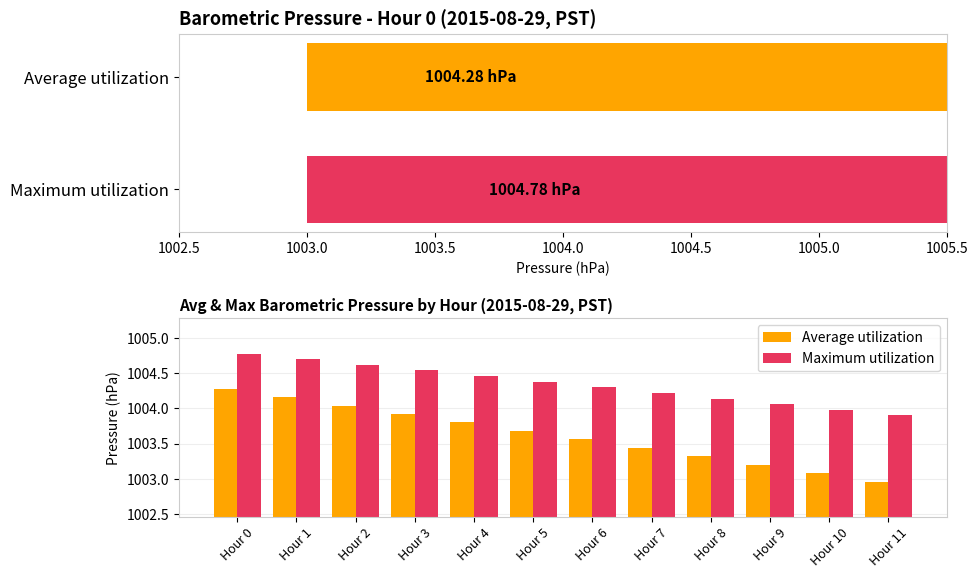

At Hour 10, list the series in order from smallest to largest.

Average utilization, Maximum utilization